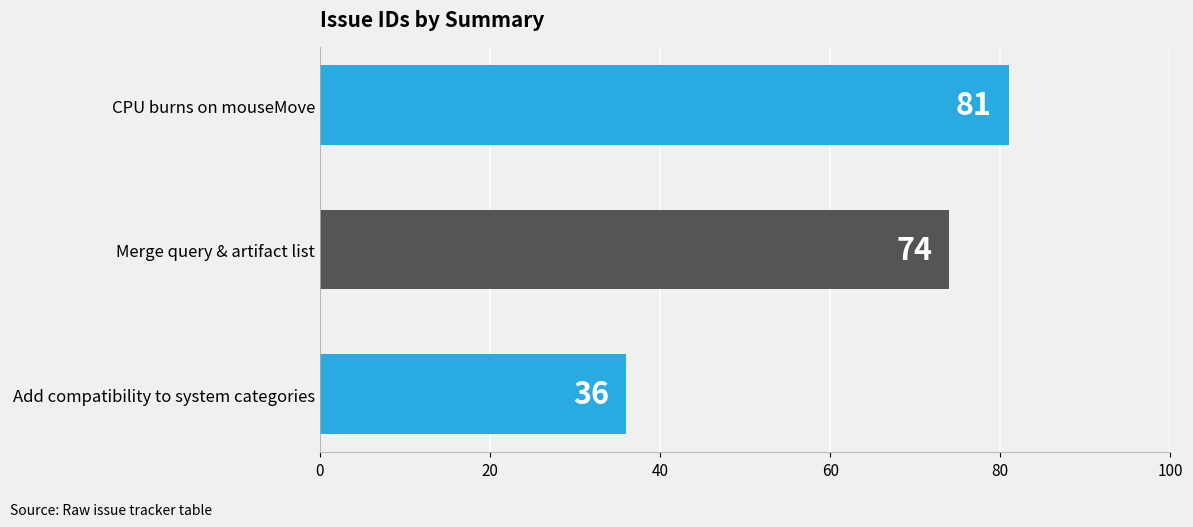

Reading bottom to top, transcribe all the data shown in this chart.

Add compatibility to system categories=36	Merge query & artifact list=74	CPU burns on mouseMove=81